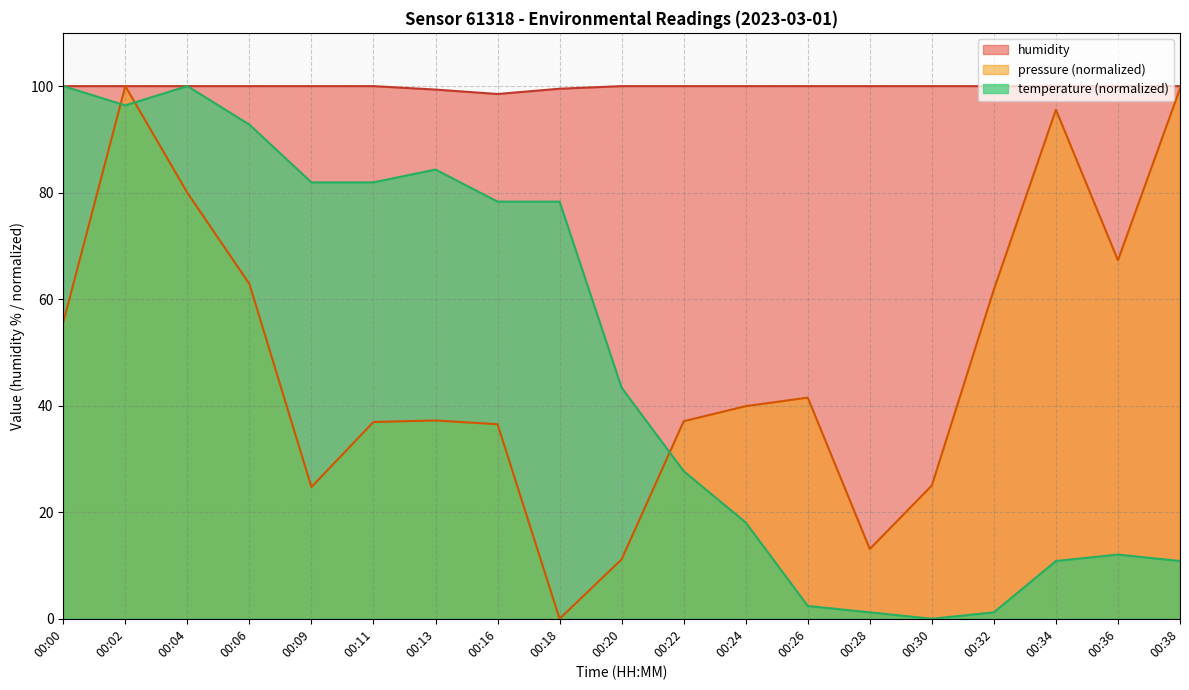

What is the difference between the highest and lowest values at 00:26?

97.6